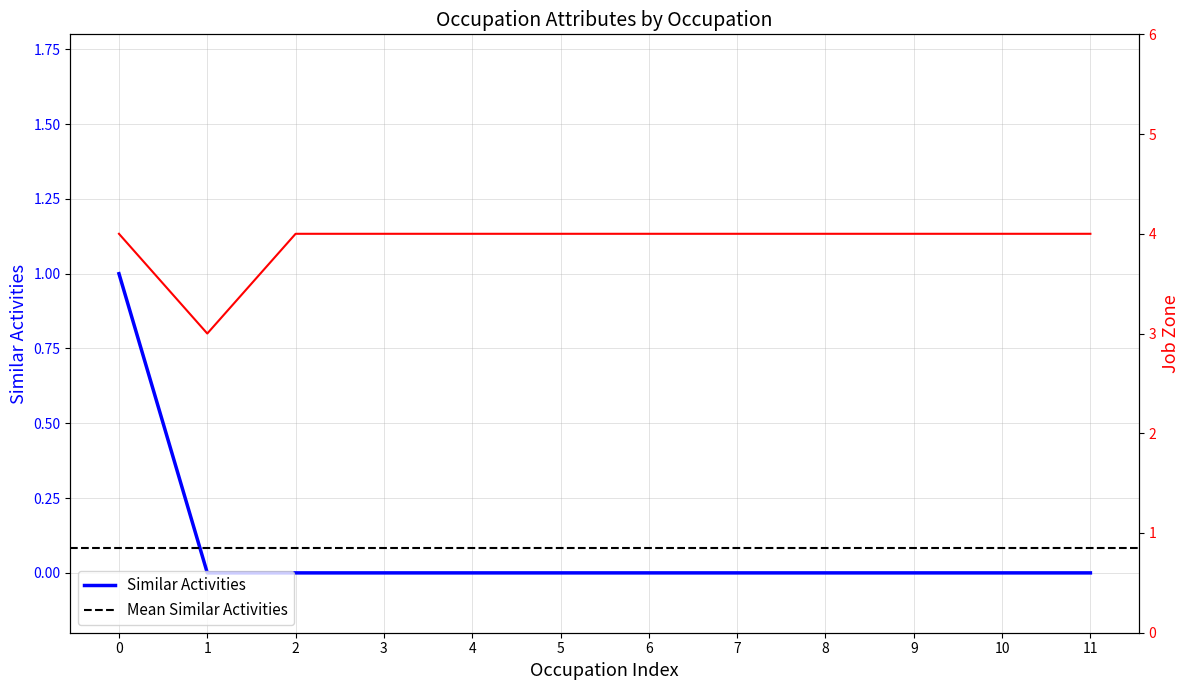

What is the difference between the maximum and minimum values in the Similar Activities series?

1